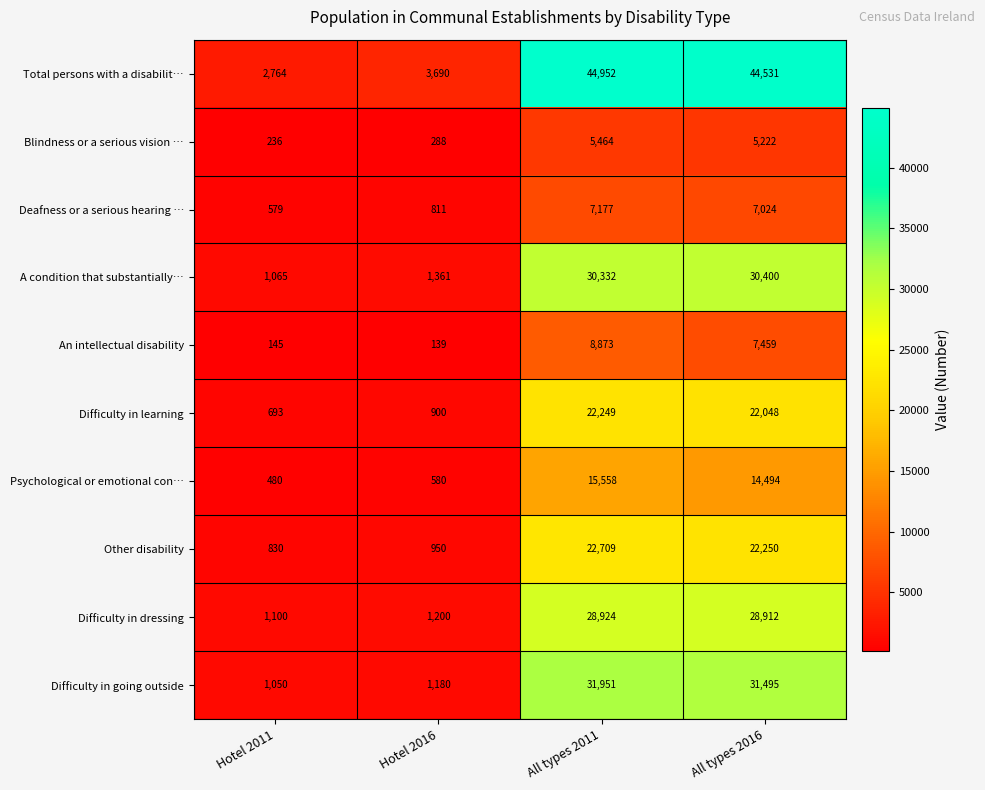

Read the Psychological or emotional con… value at Hotel 2016, to the nearest 50.

600